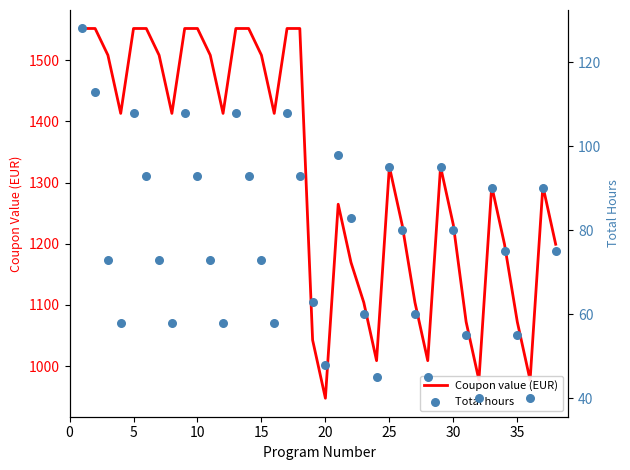

Which series has the largest total across all categories?

Coupon value (EUR)